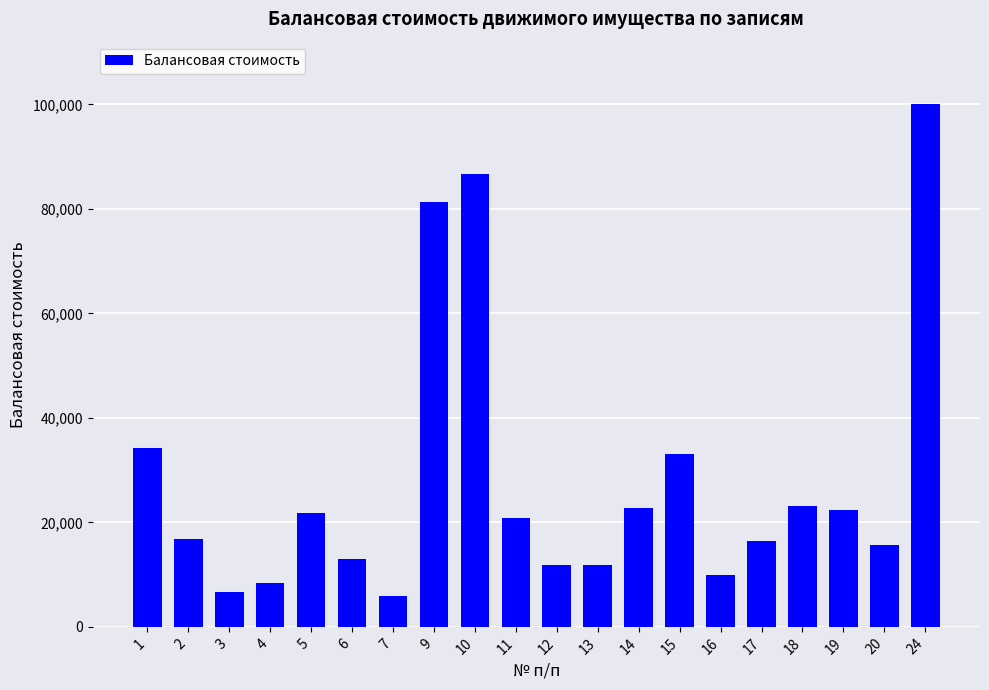

What is the difference between the maximum and second lowest values?

93369.0